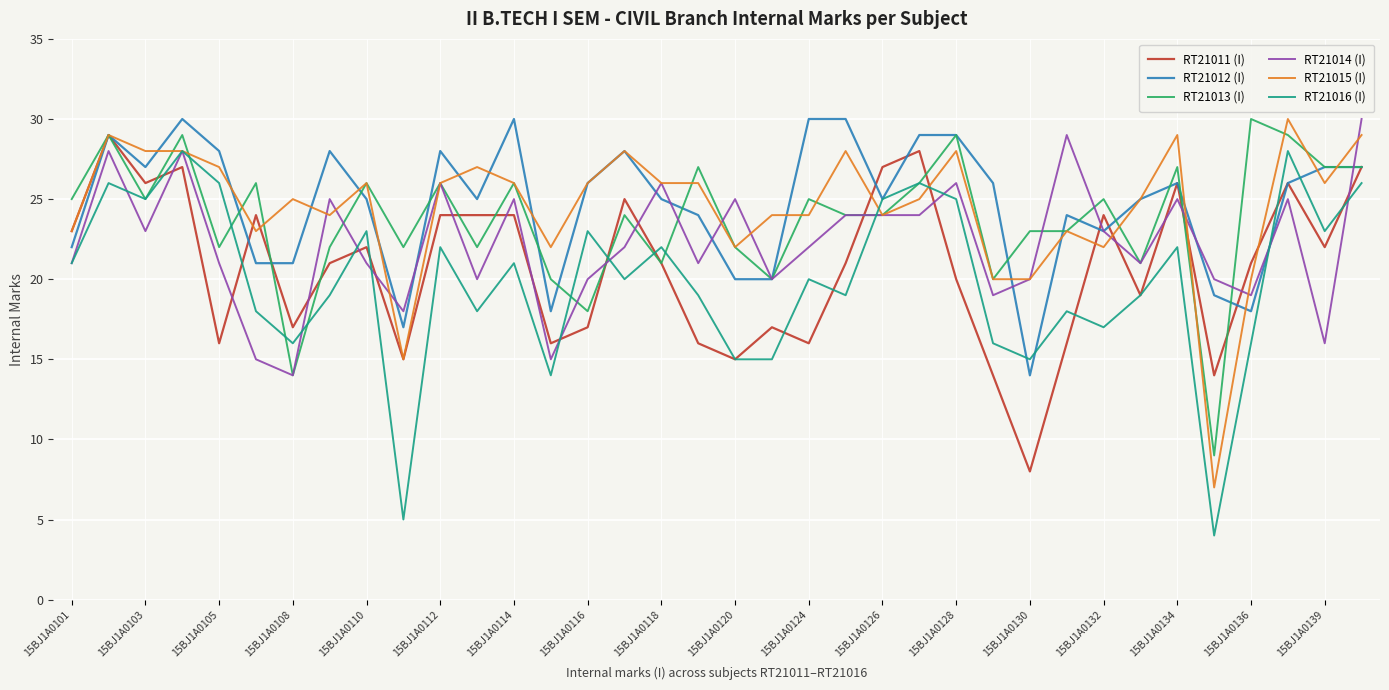

What is the maximum value shown in the chart?

30